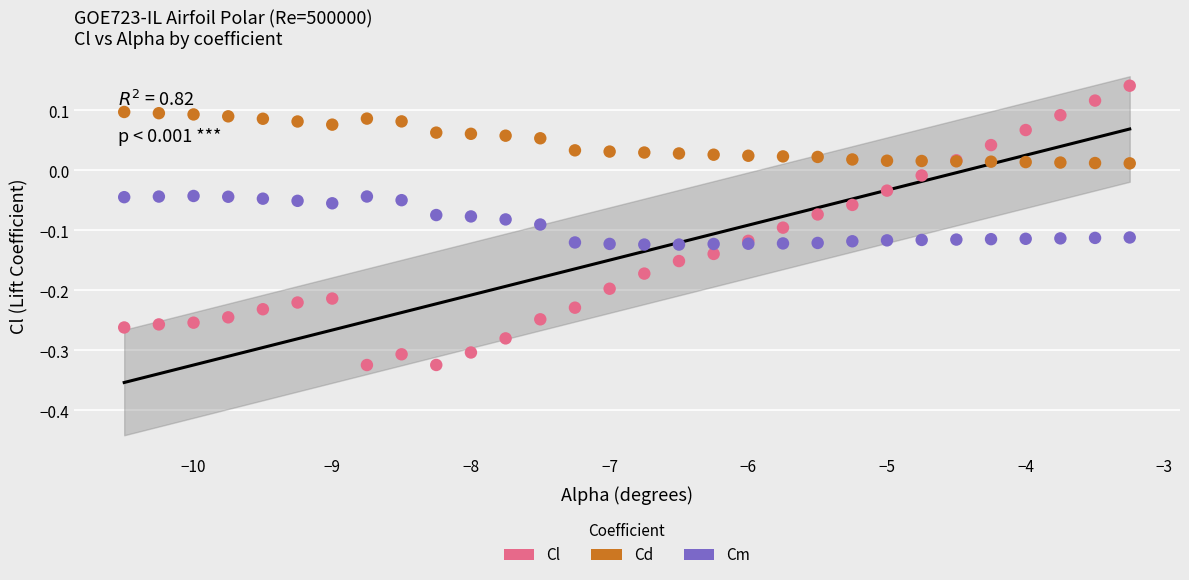

Which series reaches the minimum Y coordinate?

Cl